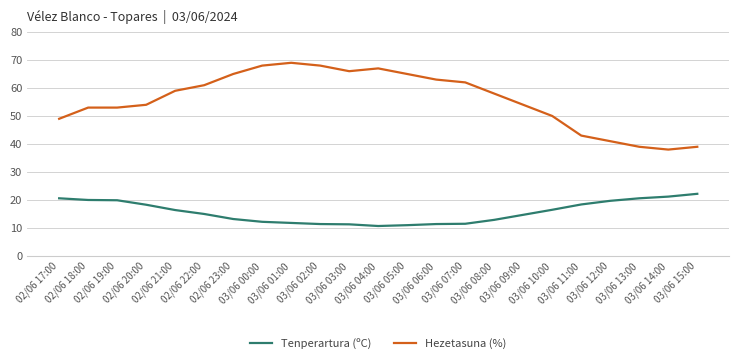

True or false: Hezetasuna (%) and Tenperartura (ºC) intersect in this chart.

False